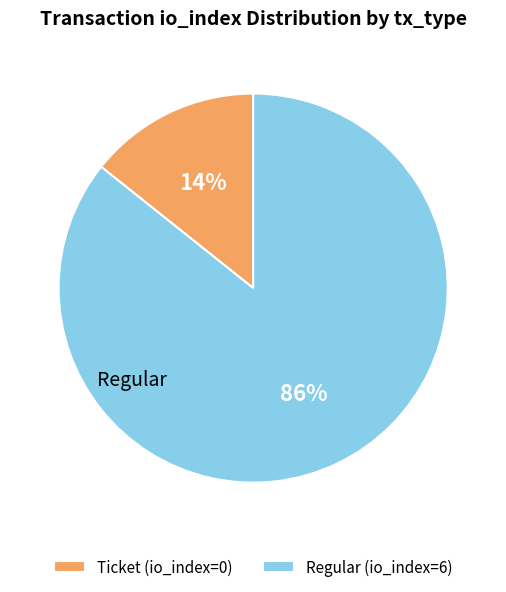

Is it true that Ticket (io_index=0) is 29% of the pie?

False